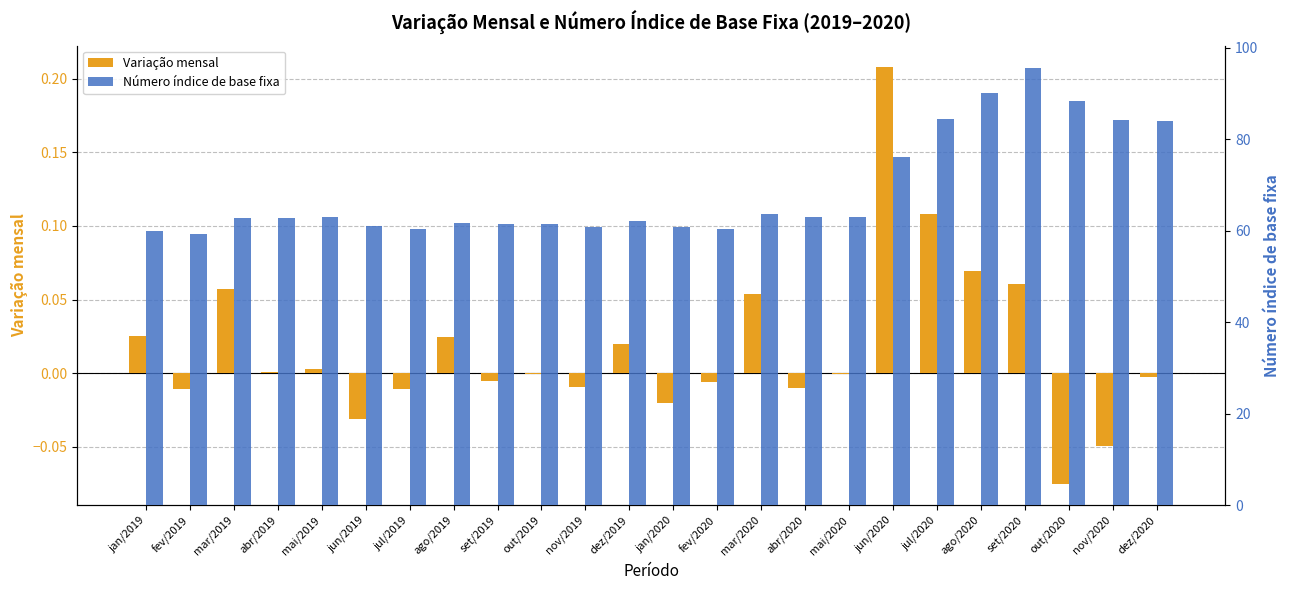

Reading left to right, transcribe all the data shown in this chart.

Variação mensal: jan/2019=0.0	fev/2019=-0.0	mar/2019=0.1	abr/2019=0.0	mai/2019=0.0	jun/2019=-0.0	jul/2019=-0.0	ago/2019=0.0	set/2019=-0.0	out/2019=-0.0	nov/2019=-0.0	dez/2019=0.0	jan/2020=-0.0	fev/2020=-0.0	mar/2020=0.1	abr/2020=-0.0	mai/2020=-0.0	jun/2020=0.2	jul/2020=0.1	ago/2020=0.1	set/2020=0.1	out/2020=-0.1	nov/2020=-0.0	dez/2020=-0.0
Número índice de base fixa: jan/2019=59.9	fev/2019=59.3	mar/2019=62.7	abr/2019=62.7	mai/2019=62.9	jun/2019=60.9	jul/2019=60.3	ago/2019=61.8	set/2019=61.5	out/2019=61.4	nov/2019=60.9	dez/2019=62.1	jan/2020=60.8	fev/2020=60.4	mar/2020=63.7	abr/2020=63.1	mai/2020=63.0	jun/2020=76.1	jul/2020=84.3	ago/2020=90.2	set/2020=95.7	out/2020=88.5	nov/2020=84.1	dez/2020=83.9